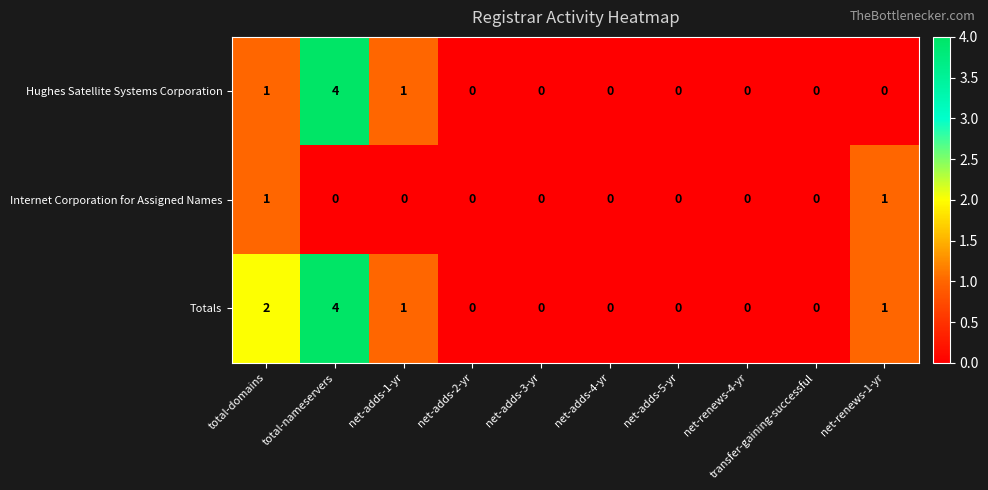

Which series has the largest total across all categories?

Totals